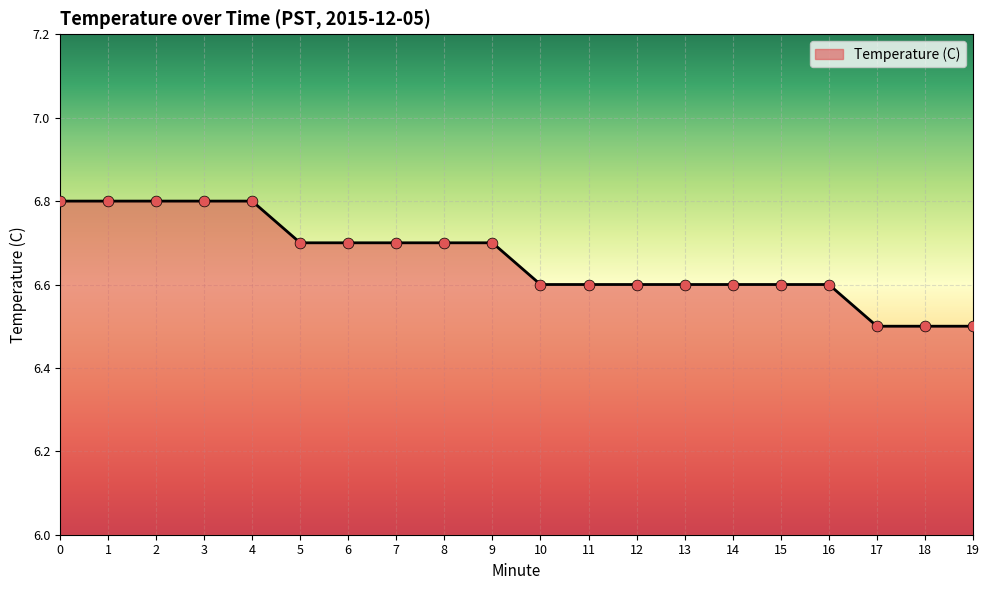

What is the ratio of the value at 15 to the value at 12?

1.0